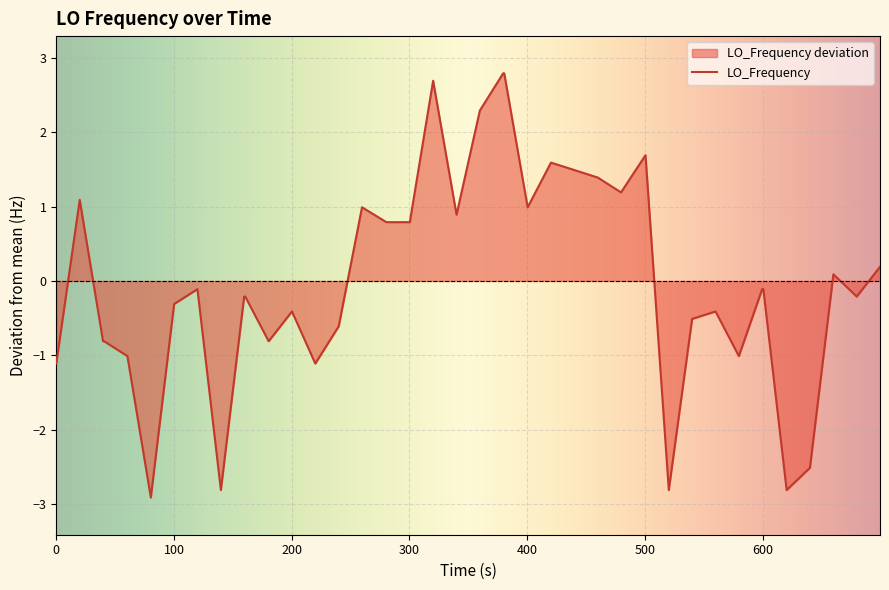

How many categories are shown in the chart?

40